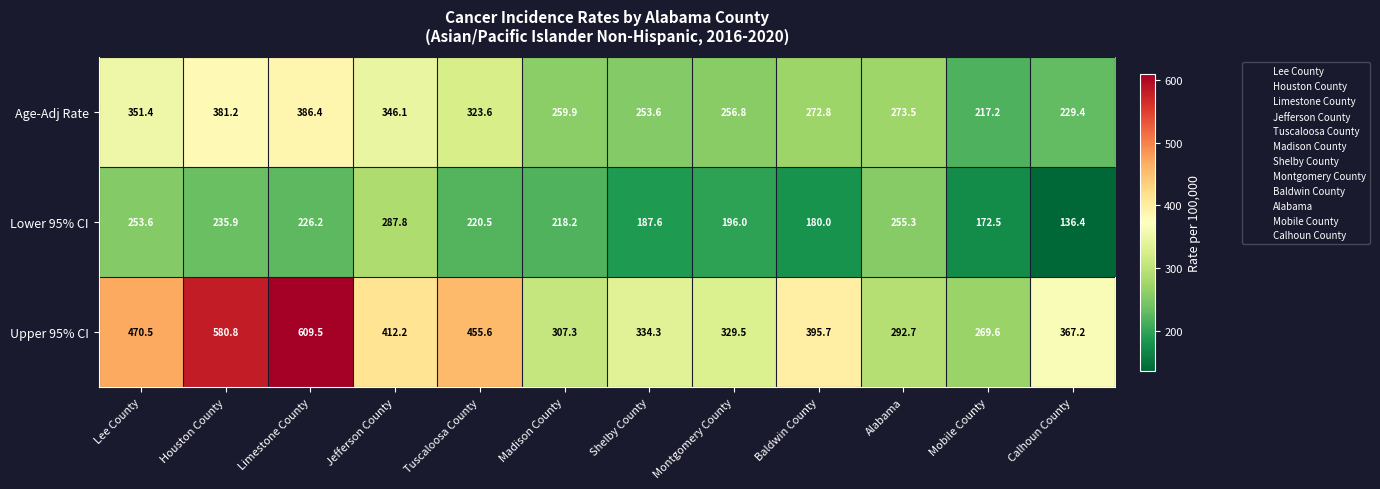

True or false: Upper 95% CI has a value of 470.5 at Lee County.

True